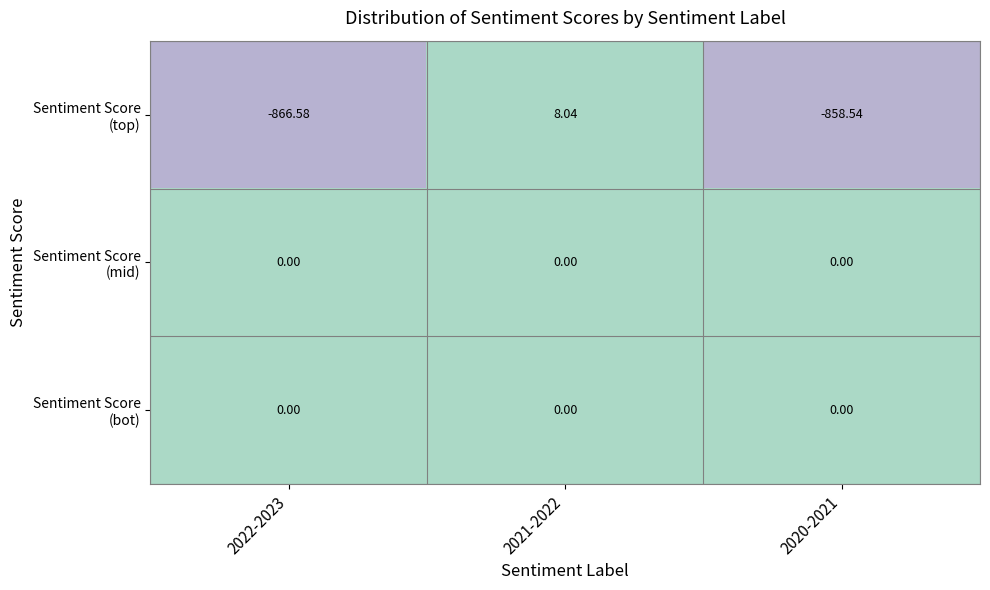

How many categories are shown in the chart?

3